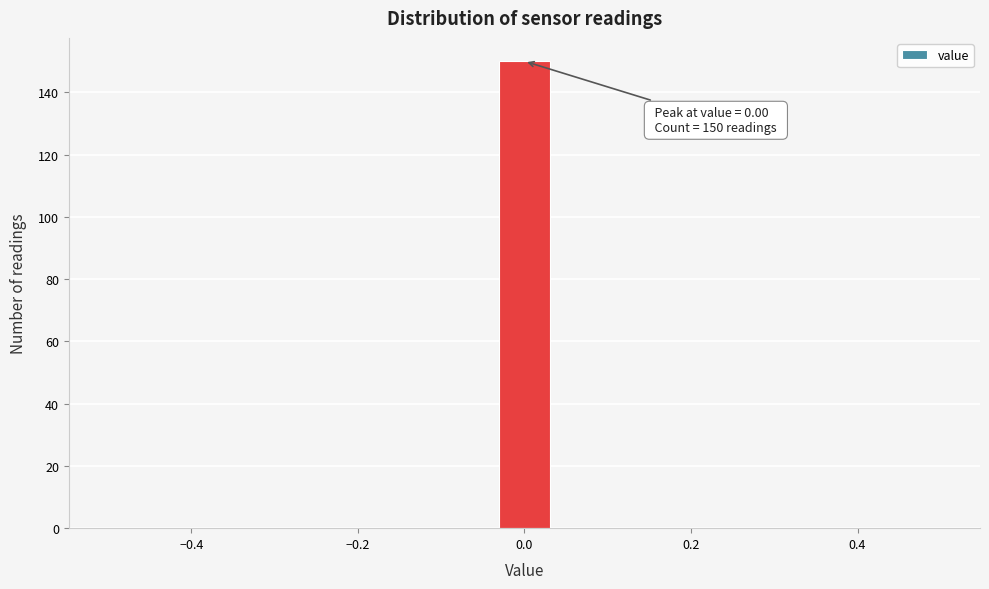

Read against the x-axis, roughly where is the centre of the tallest bar?

0.00